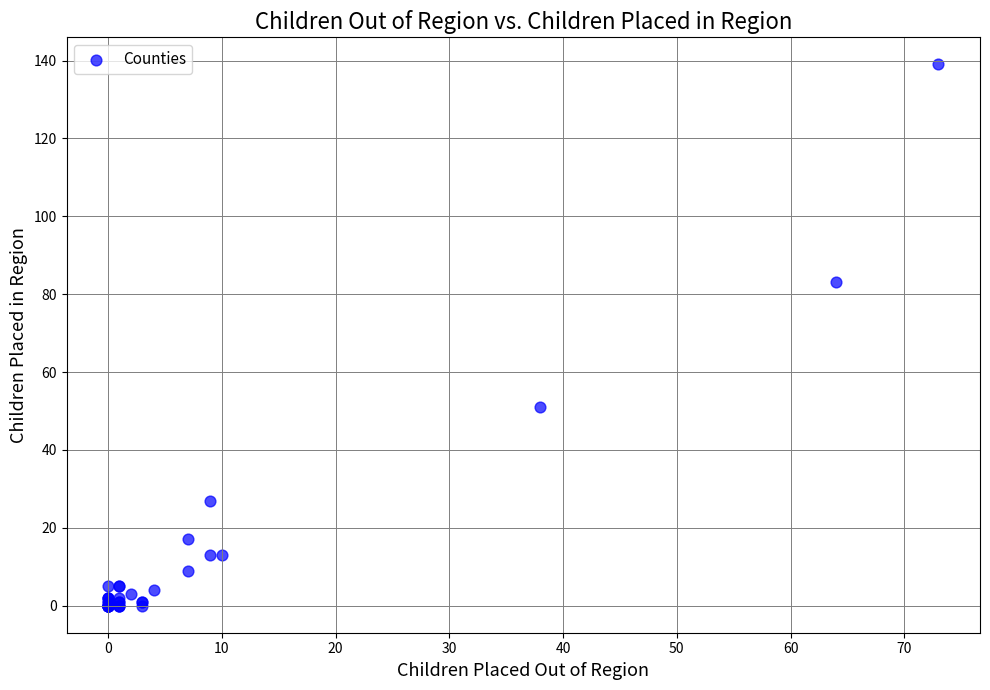

What Y value in the scatter plot is closest to 69?

83